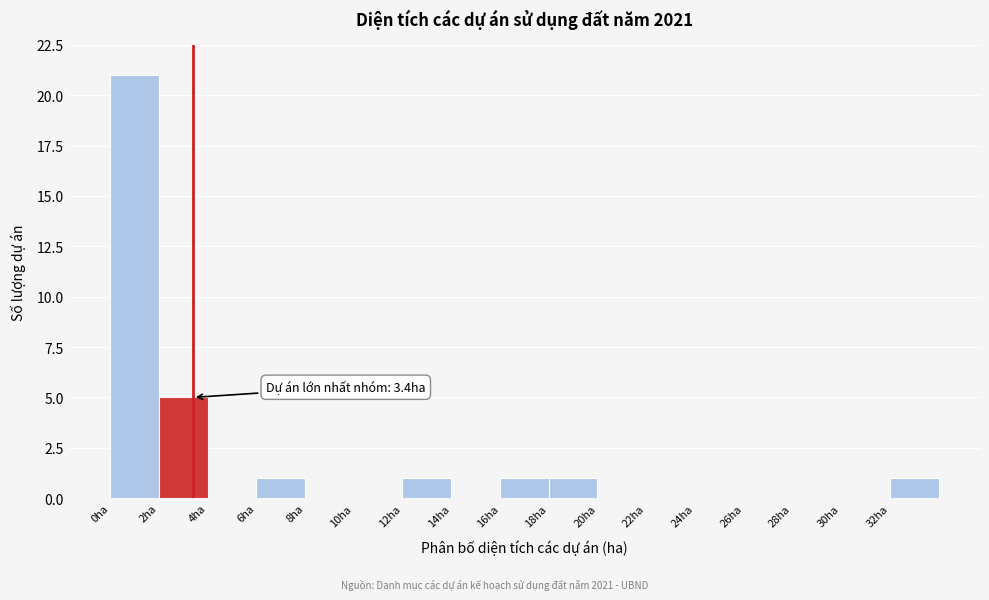

Over which range of the x-axis is the bar tallest?

0 to 2